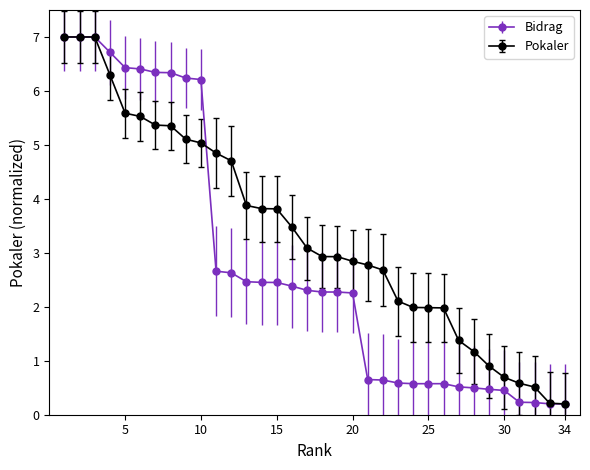

What is the value of the Bidrag point at the 2nd from the left?

7.0